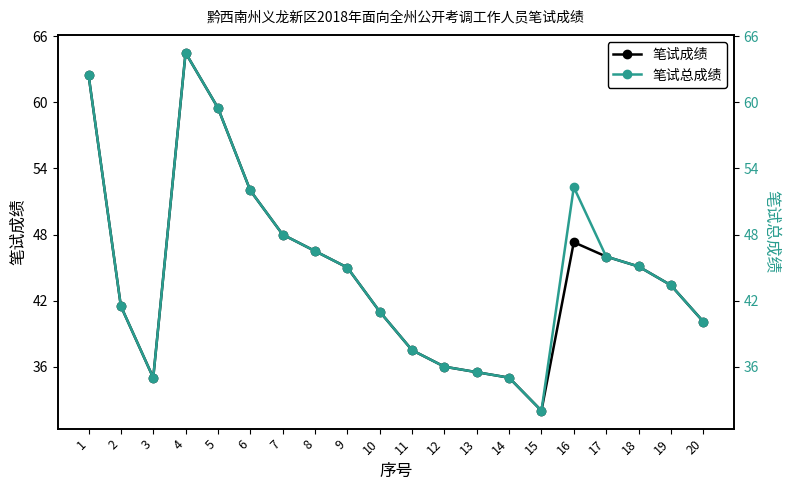

Read the 笔试总成绩 value at 2.

41.5